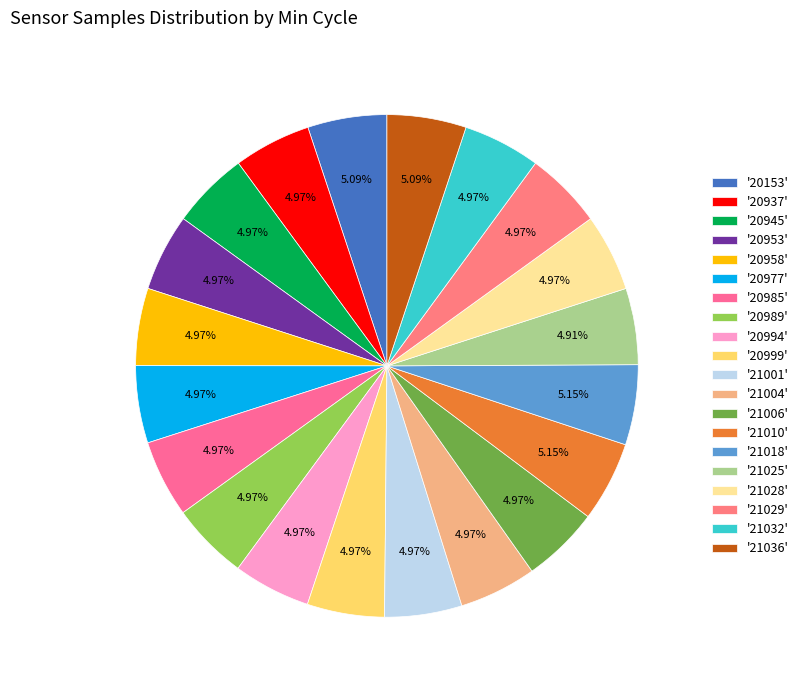

Count the number of slices in the pie.

20